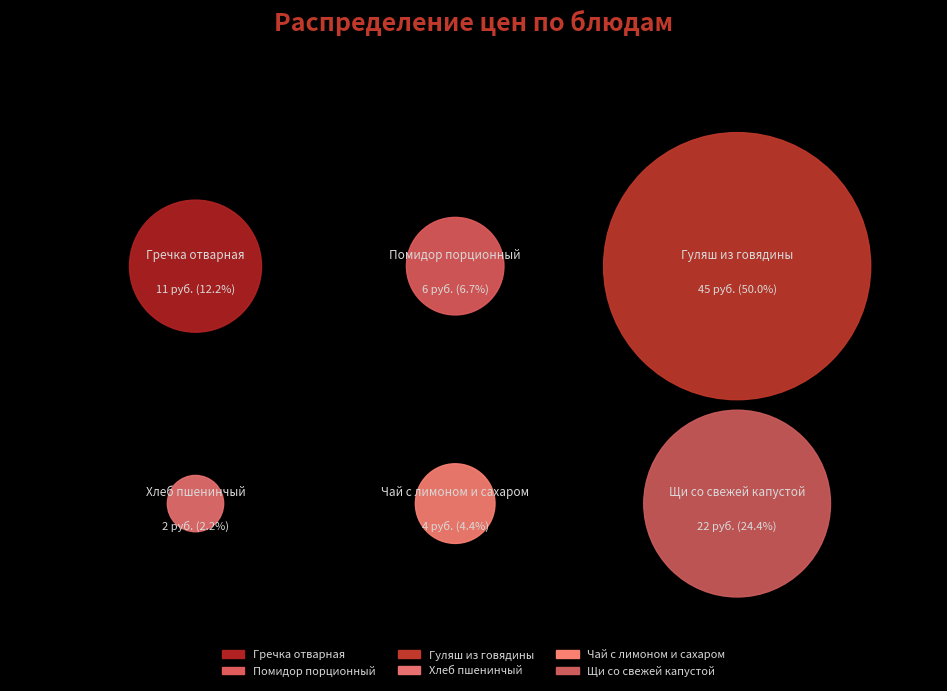

How many segments does this pie chart have?

6